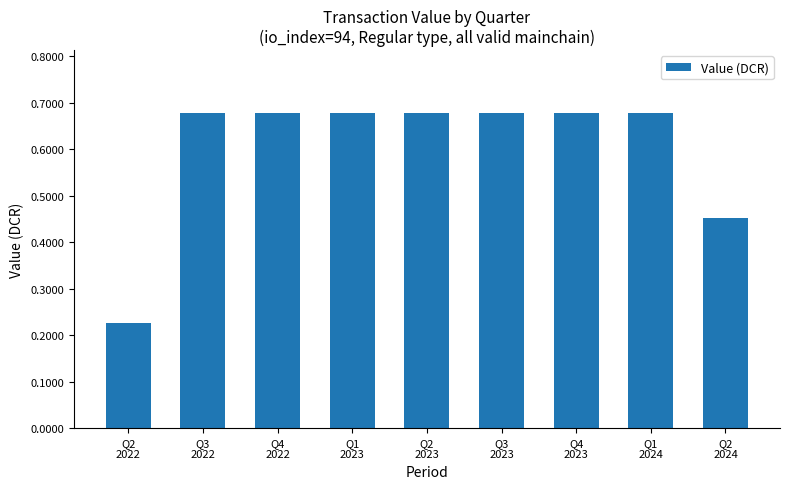

At which category does the chart reach its minimum across all series?

Q2
2022